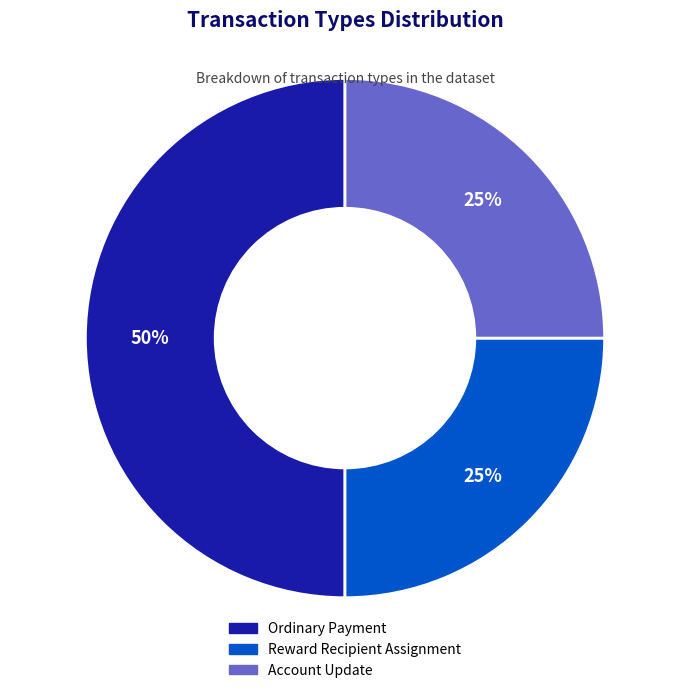

Does Reward Recipient Assignment account for over 50% of the chart?

No